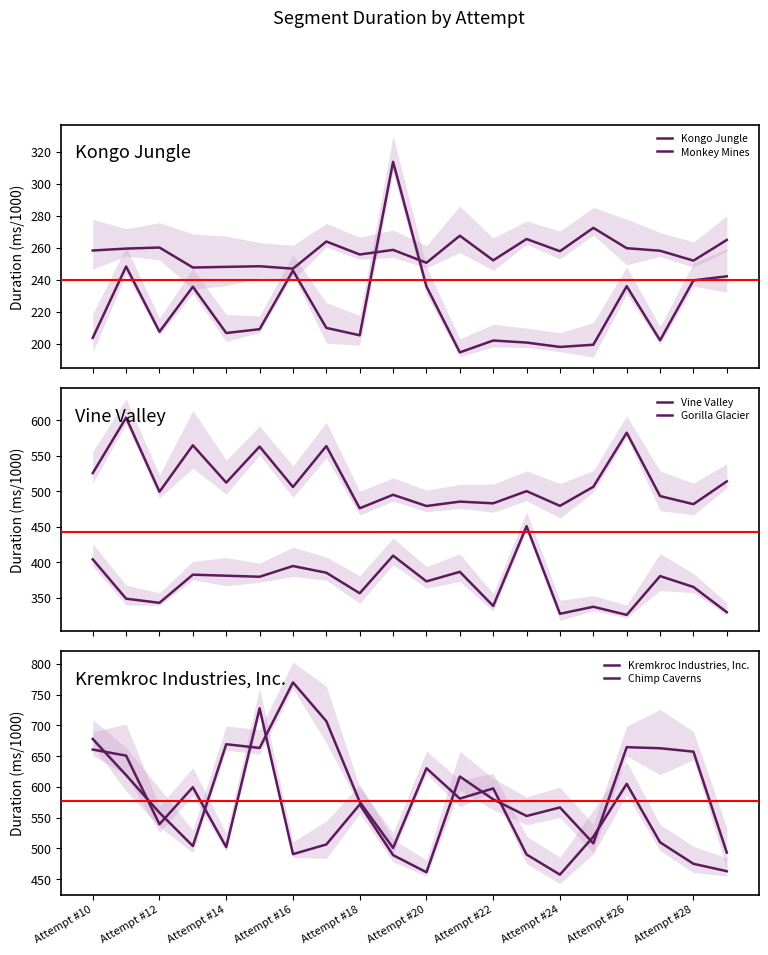

Is it true that Kongo Jungle equals 418.4 at 16?

False